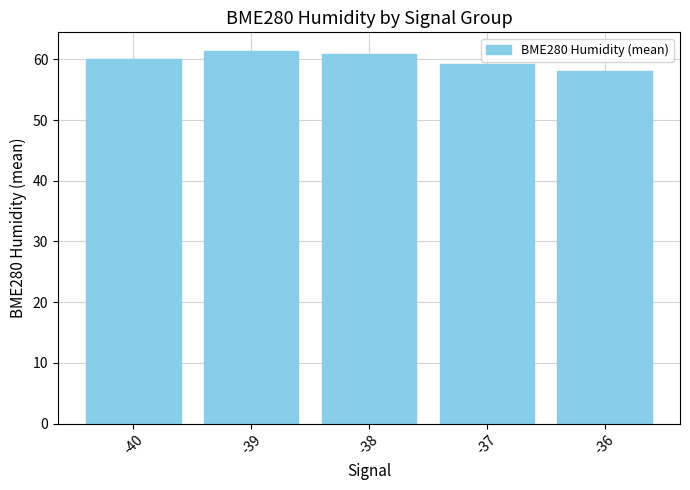

Is it true that the value at -39 is 61.4?

True